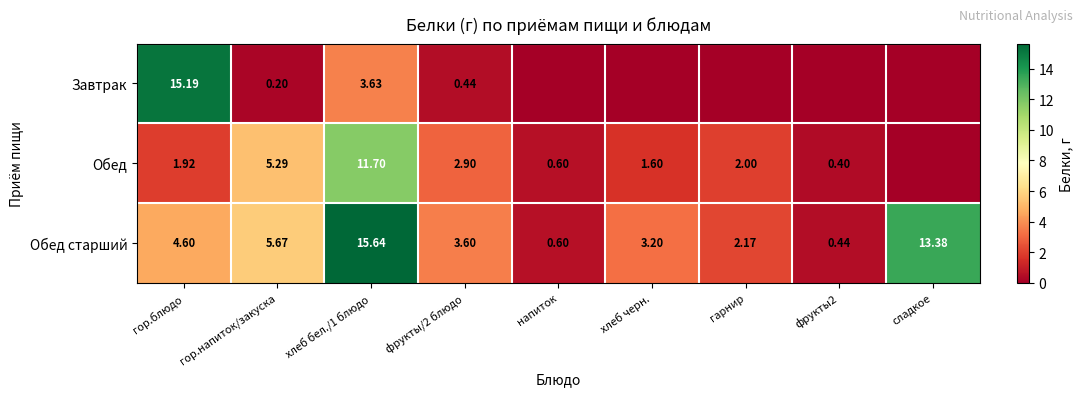

Where does the Обед старший series first go above 3?

гор.блюдо